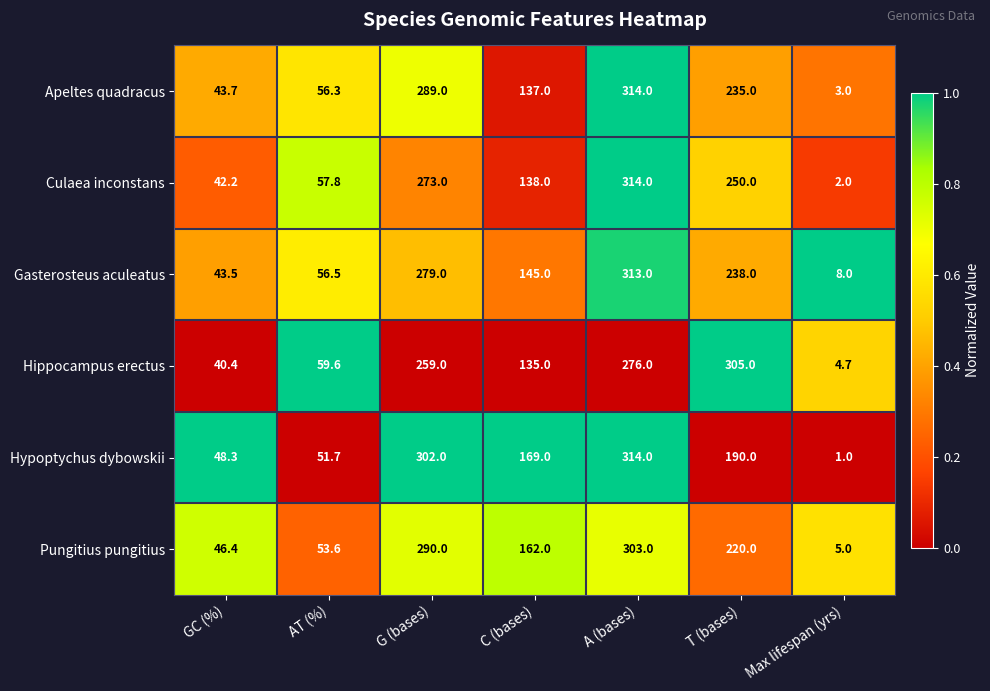

How many data points does each series have?

7